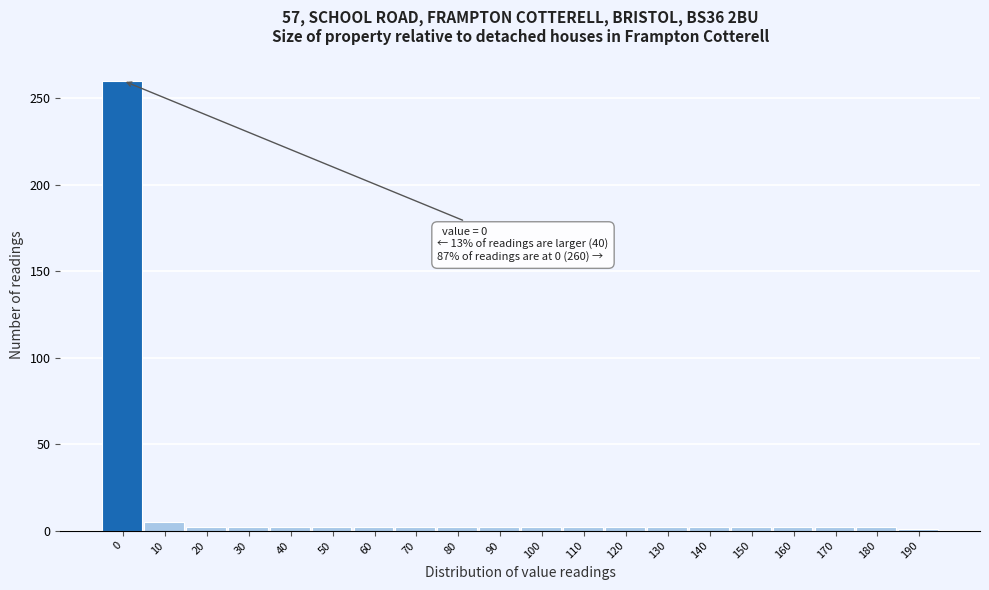

What is the greatest value displayed?

260